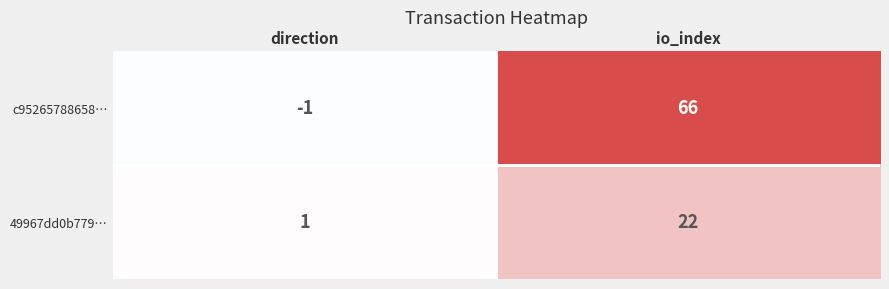

What is the difference between the maximum and minimum values in the c95265788658… series?

67